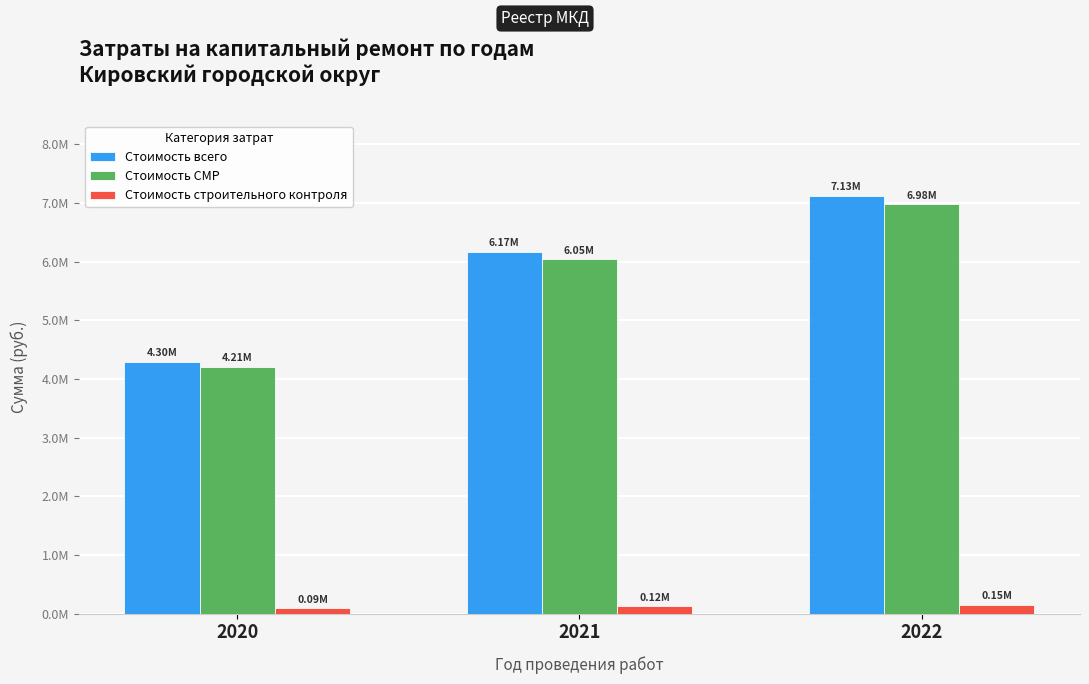

What is the spread (max minus min) of values at 2020?

4206440.9